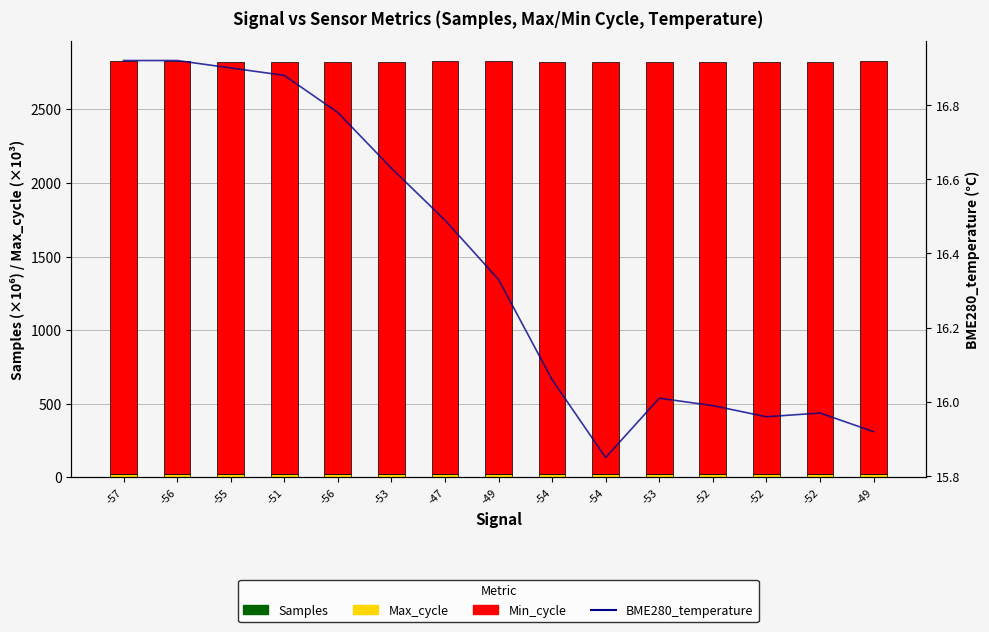

What is the label of the 7th bar from the left?

-47